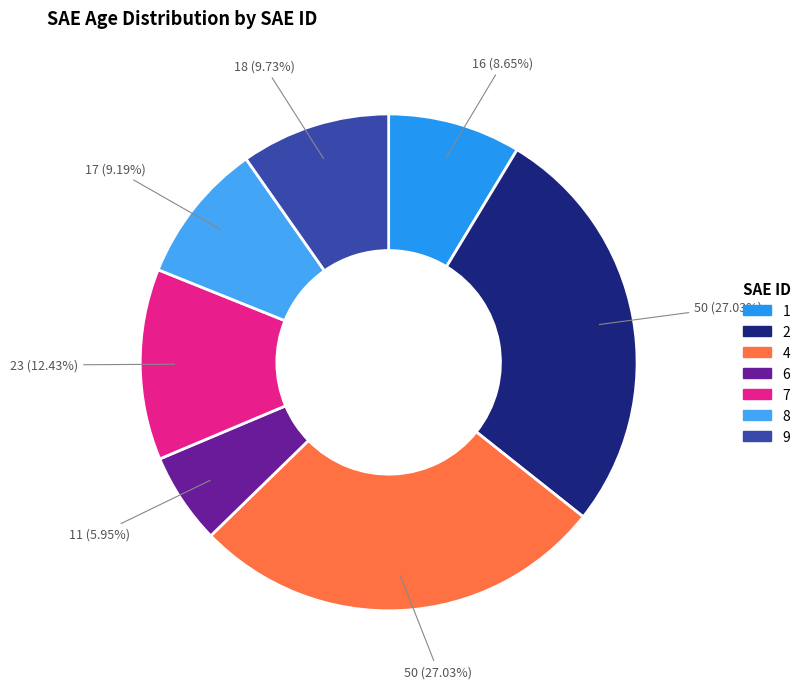

Does any single category account for the majority?

No